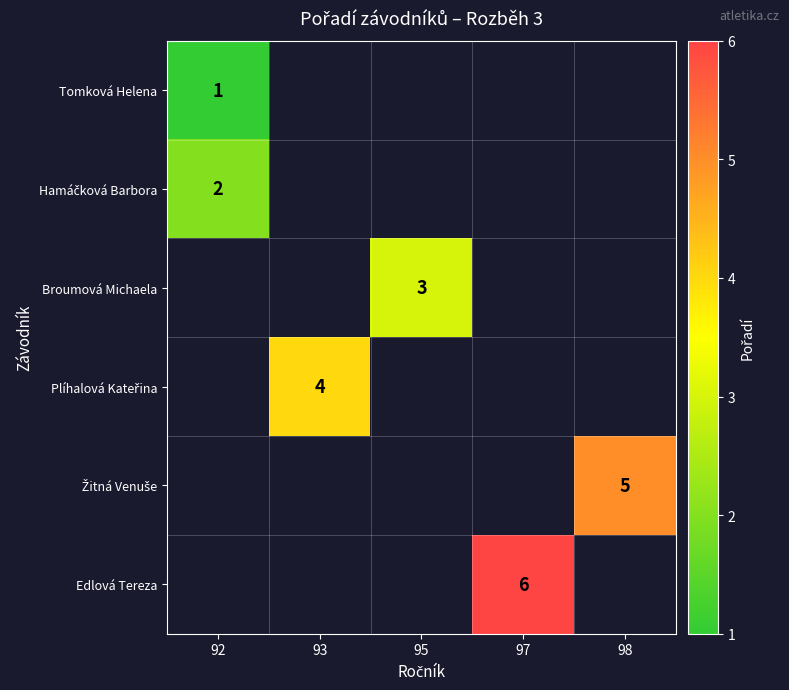

What is the greatest value displayed?

6.0